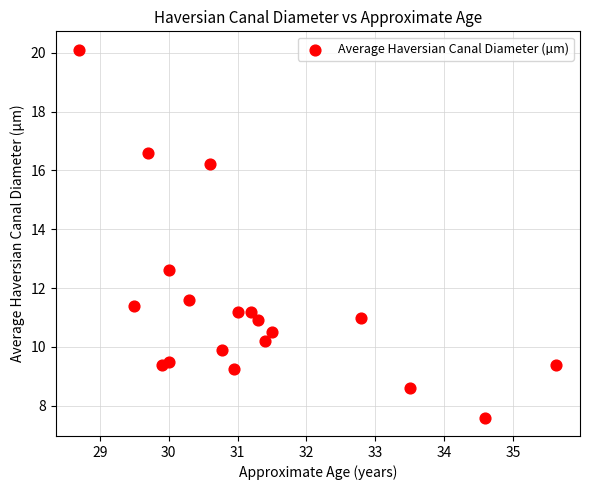

What Y value in the scatter plot is closest to 13?

12.6